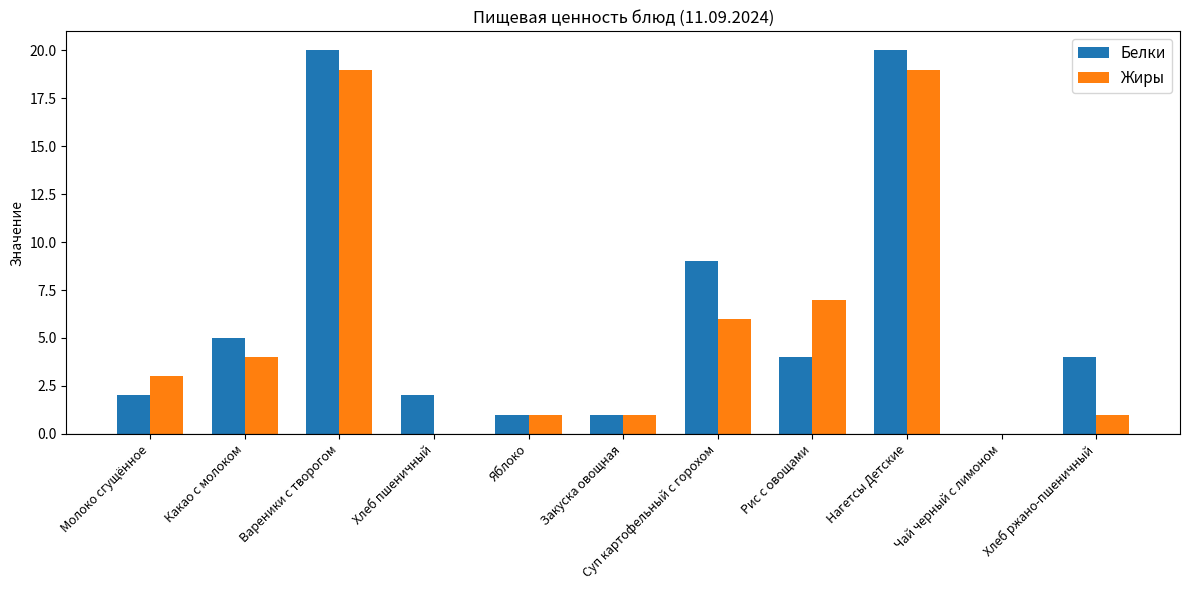

What is the average value of the Жиры series?

6